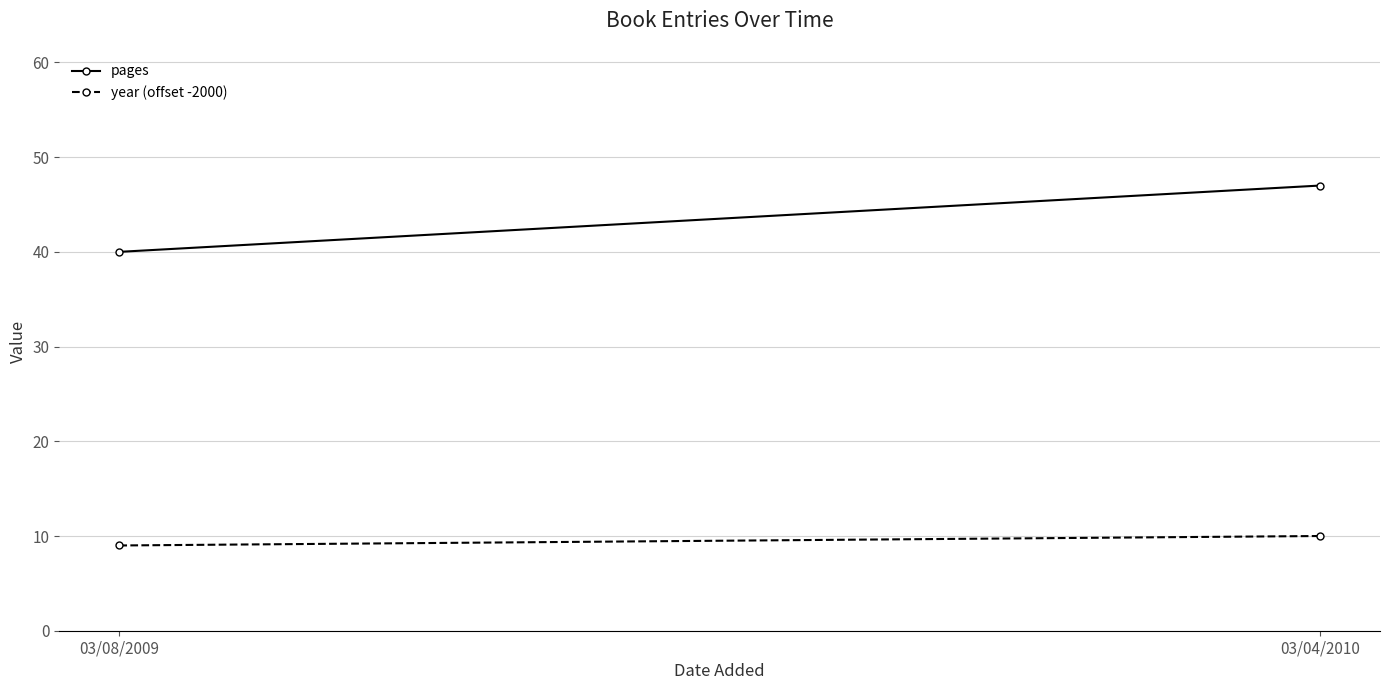

Is this an area chart (filled region under the line)?

No